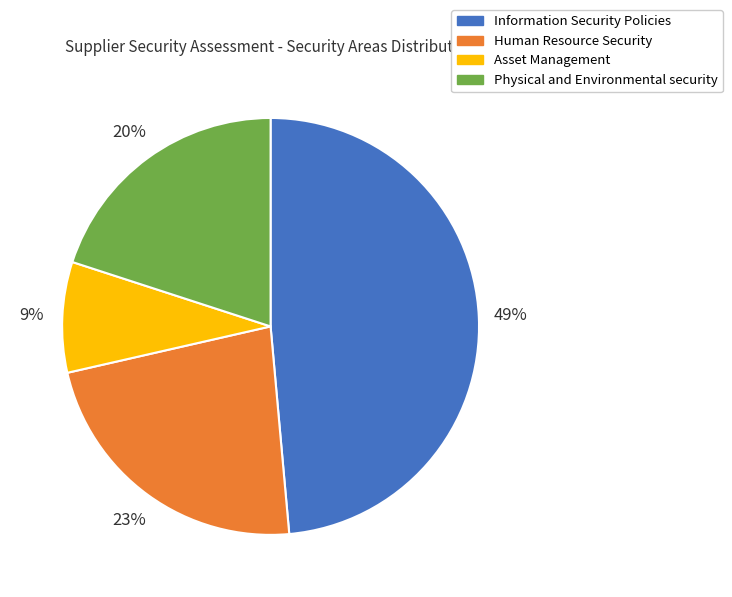

To the nearest percent, what is the average slice percentage?

25%